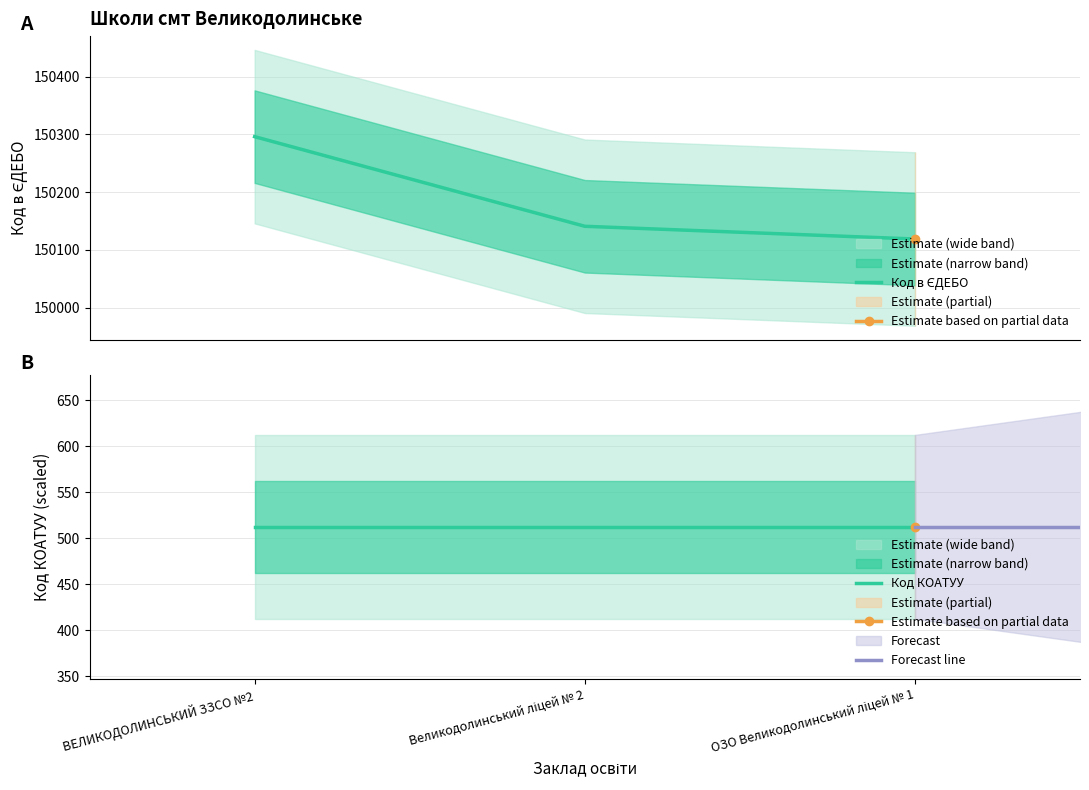

Which has a higher value, ОЗО Великодолинський ліцей № 1 or ВЕЛИКОДОЛИНСЬКИЙ ЗЗСО №2?

ВЕЛИКОДОЛИНСЬКИЙ ЗЗСО №2